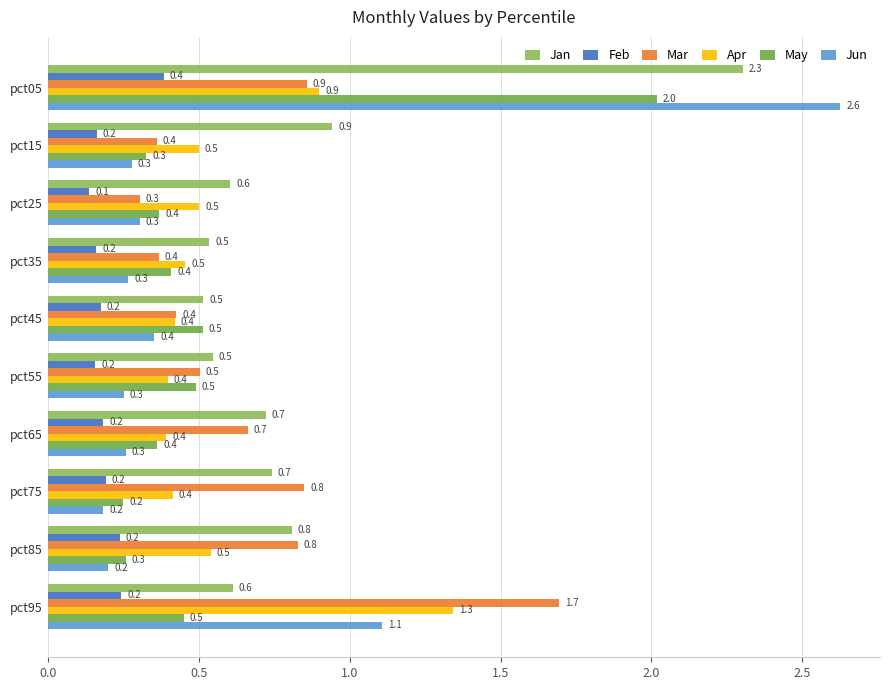

Count the number of categories in the chart.

10